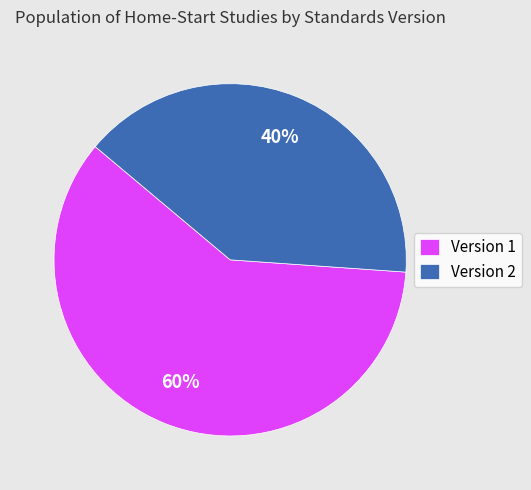

How many segments does this pie chart have?

2